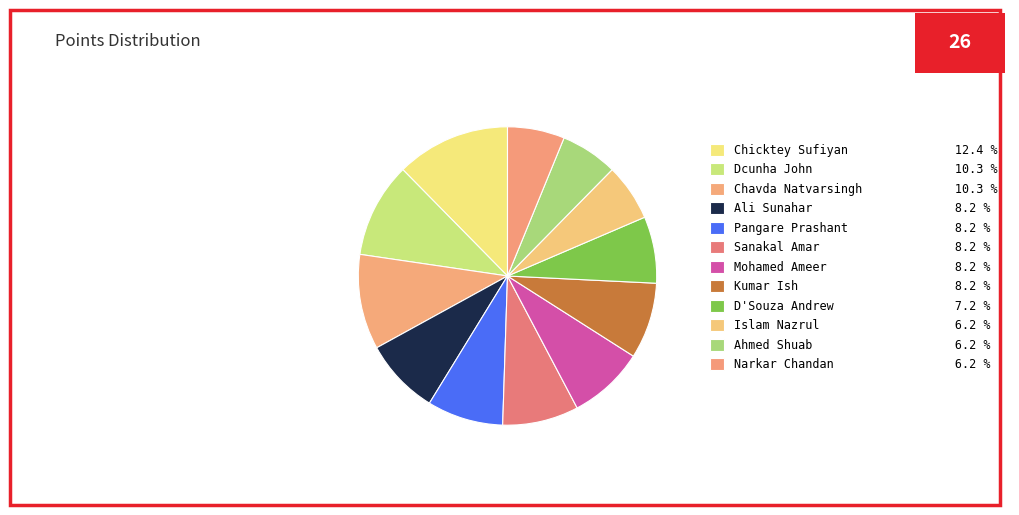

The Chicktey Sufiyan slice represents 12% of the pie. True or false?

True